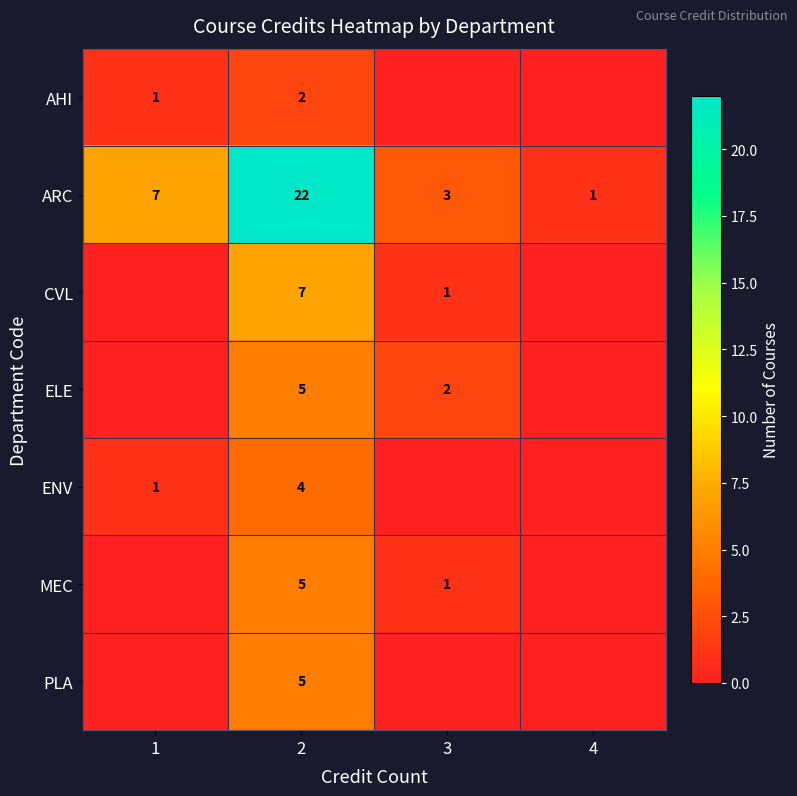

What is the difference between the highest and lowest values at 1?

7